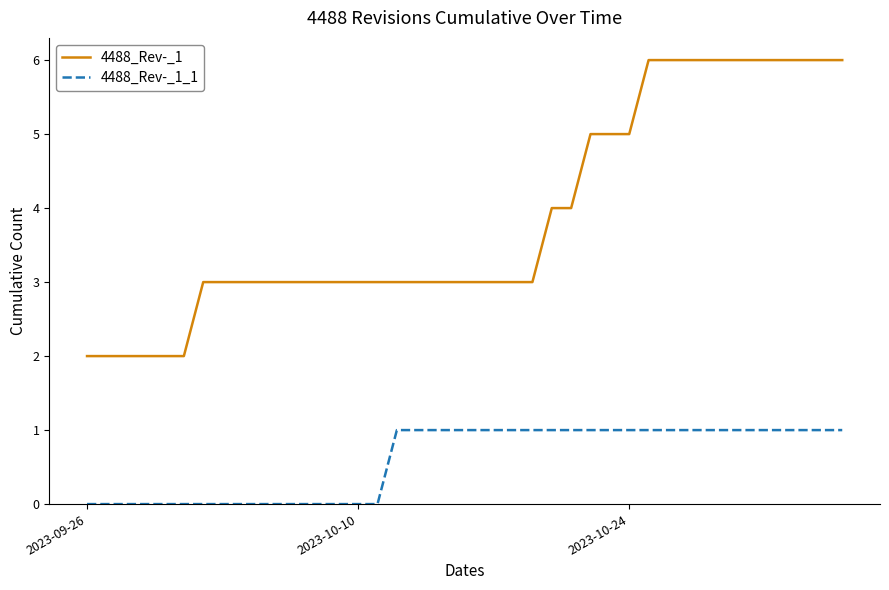

How many lines are shown in the chart?

2